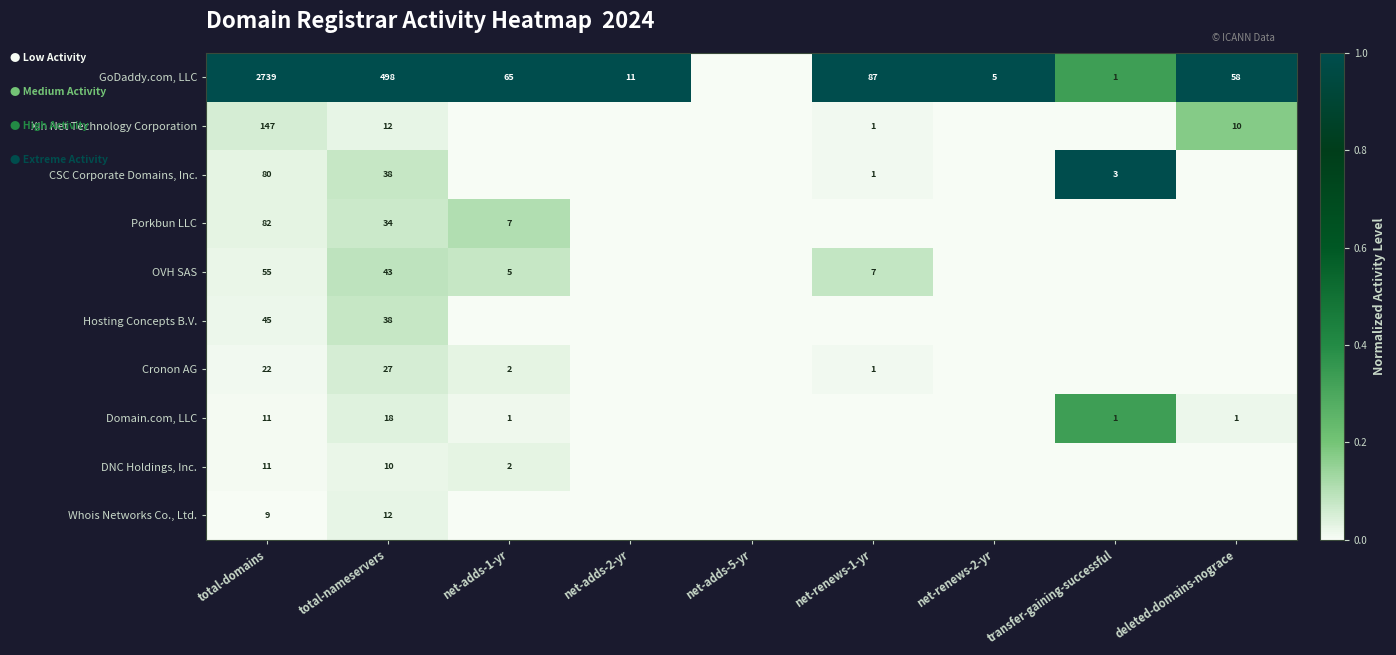

What is the total value across all series at transfer-gaining-successful?

1.7